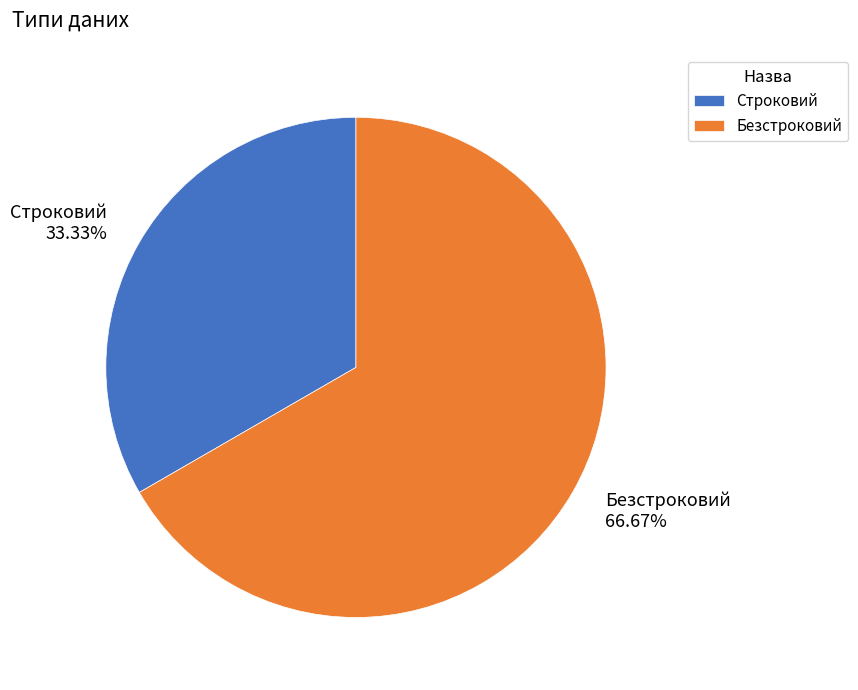

What is the smallest slice in the pie chart?

Строковий